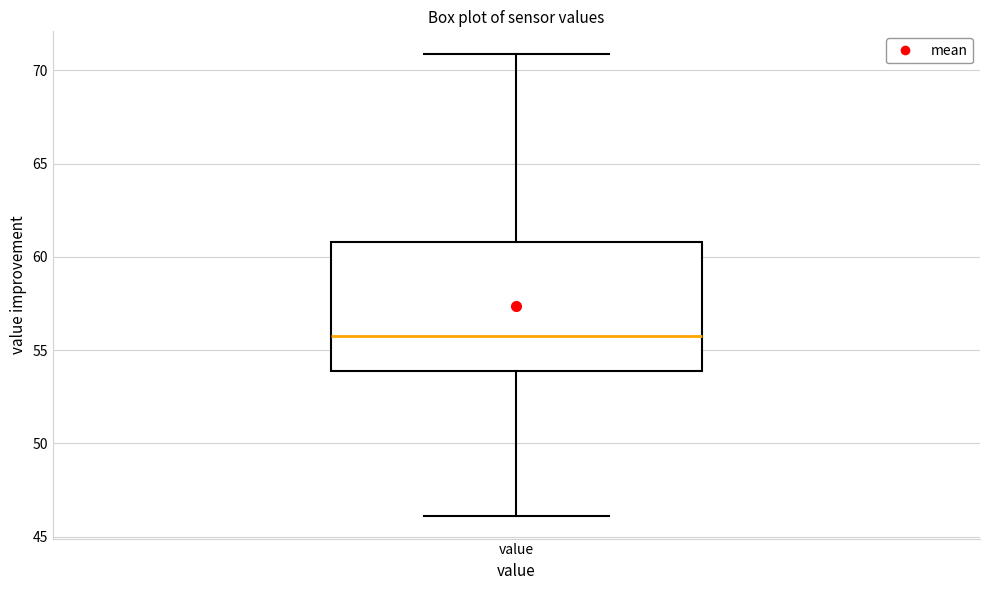

Read this box plot against the y-axis: the position of the median line, the range covered by the box, and the ends of both whiskers. The values are not printed on the chart, so give them approximately, as read against the axis.

median 56, box 54 to 61, whiskers 46 to 71